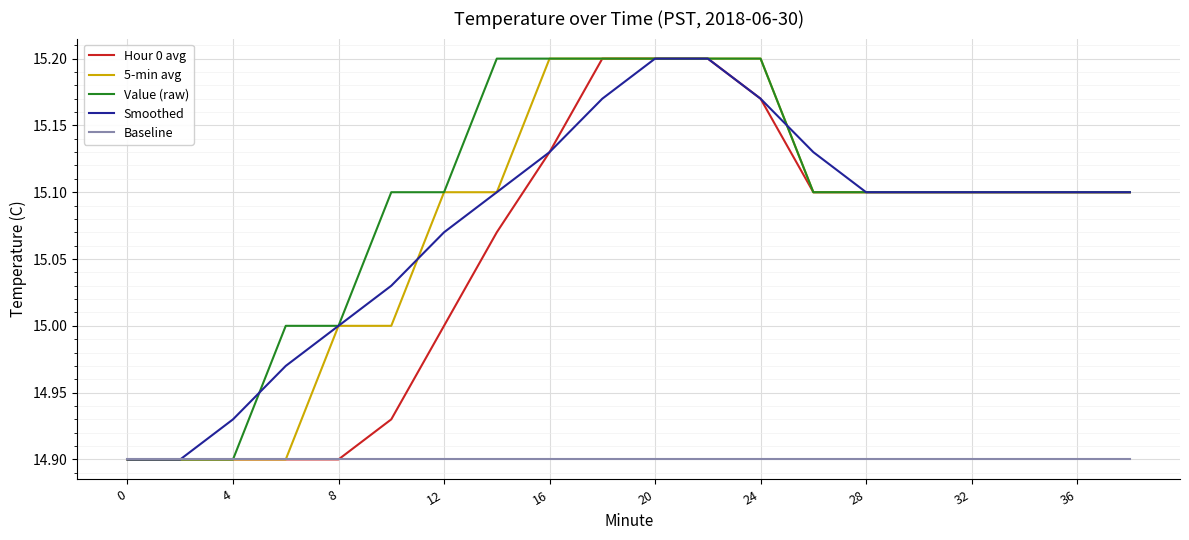

Which series has the largest total across all categories?

Value (raw)